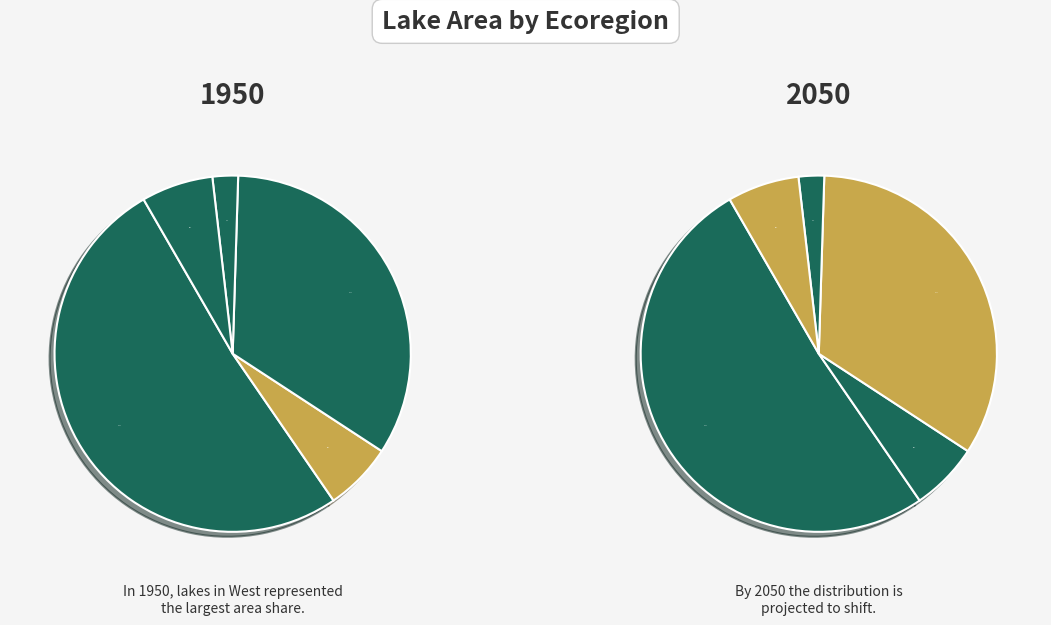

How many slices are in this pie chart?

5